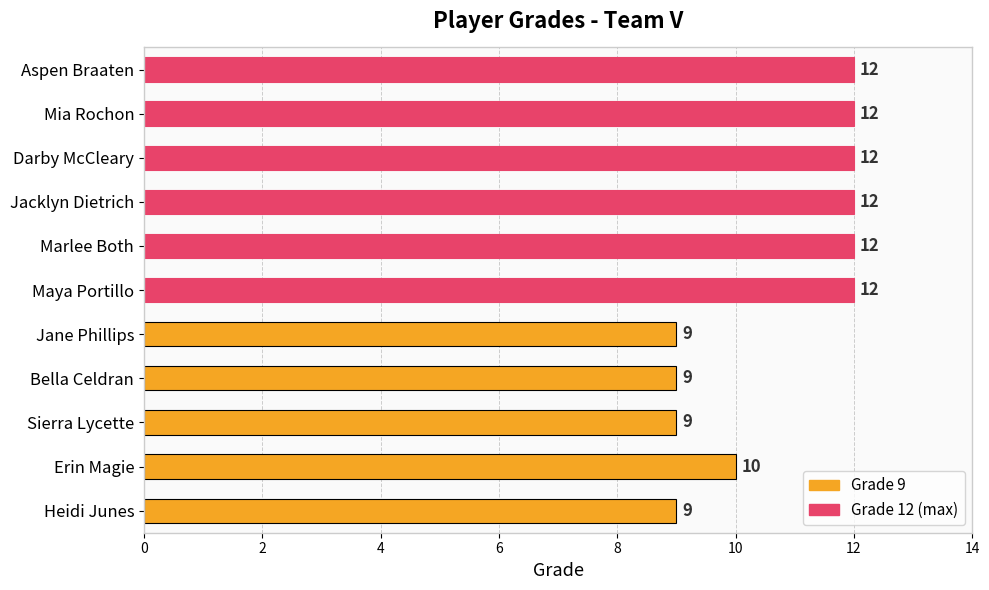

Count the number of categories in the chart.

11